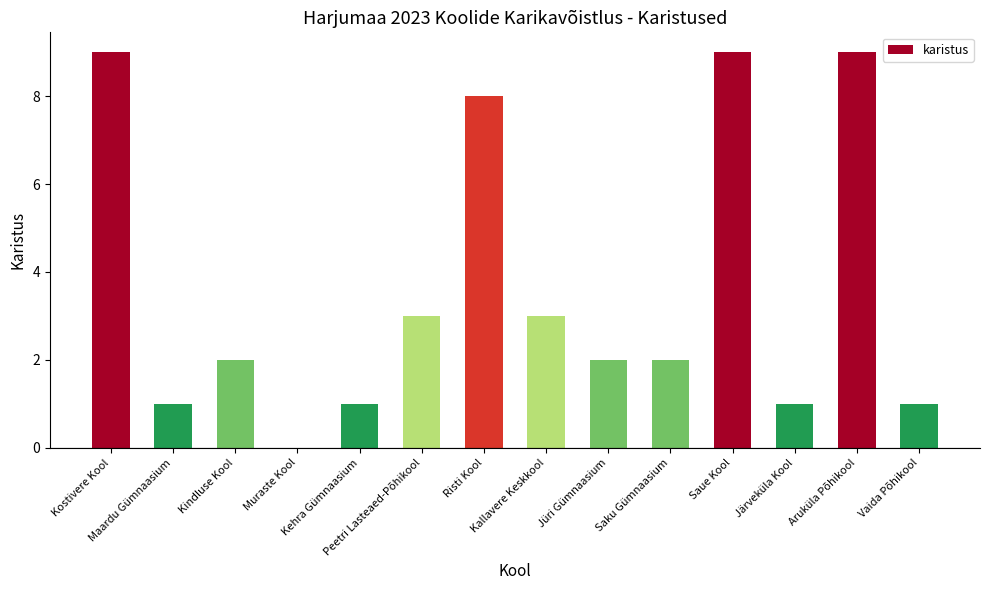

What is the greatest value displayed?

9